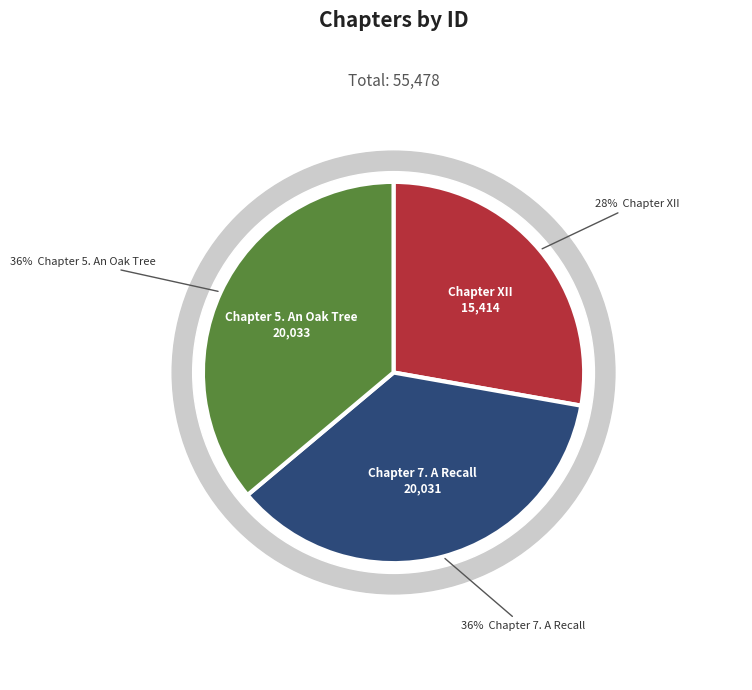

How many slices are in this pie chart?

3